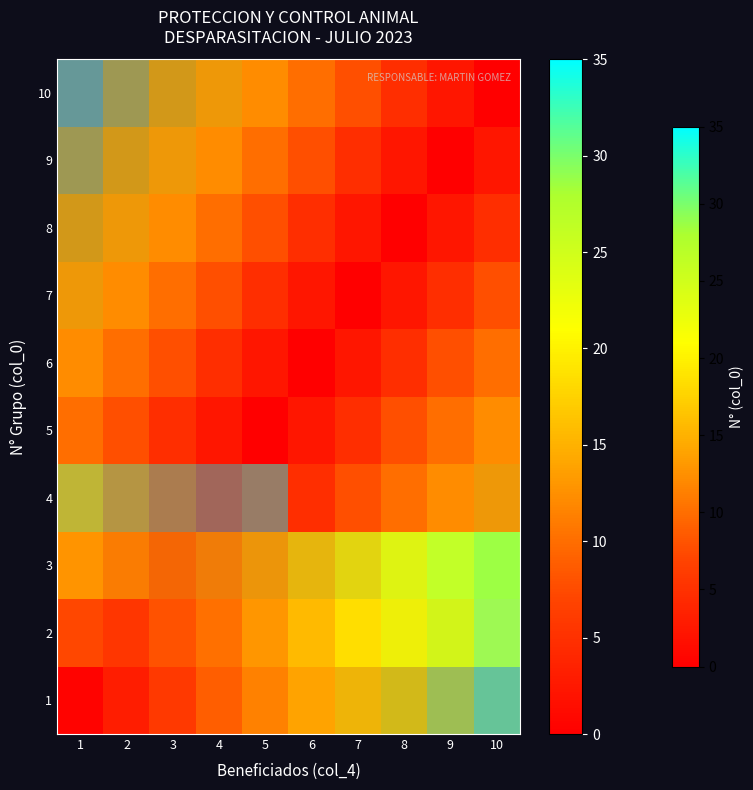

How many positive values does the 5 series have?

9